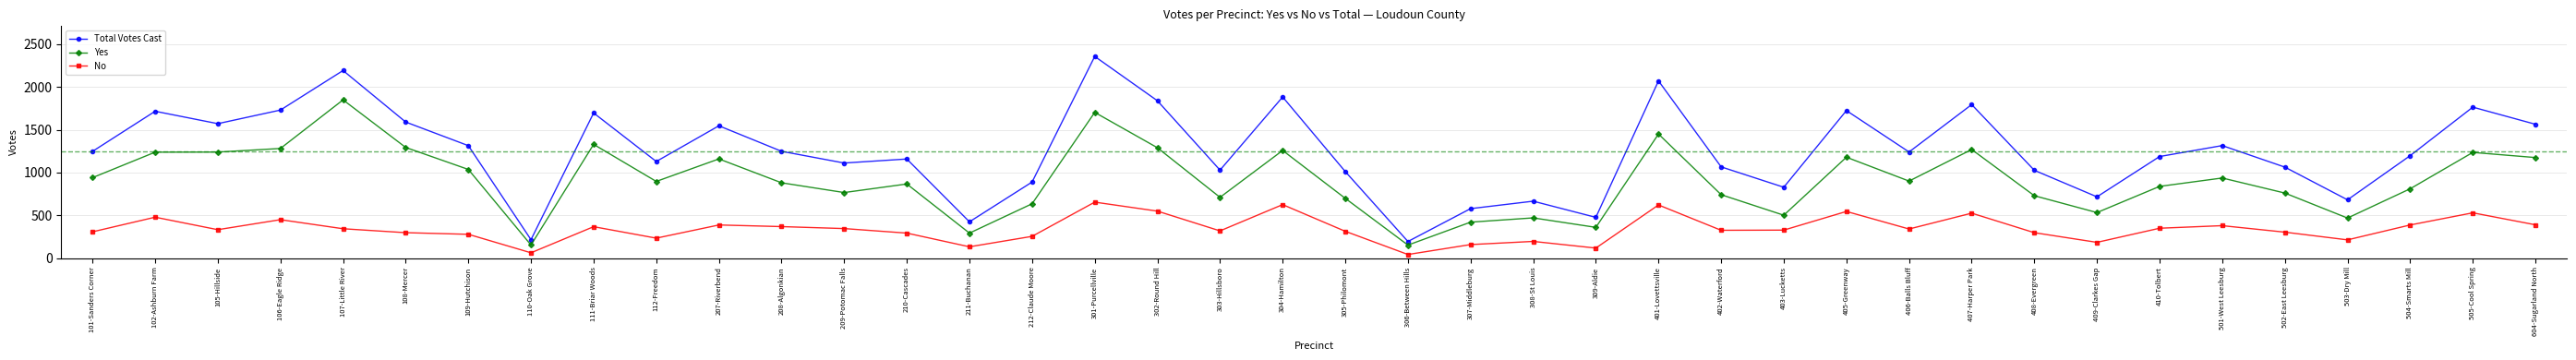

Rank the series by their maximum value, from lowest to highest.

No, Yes, Total Votes Cast